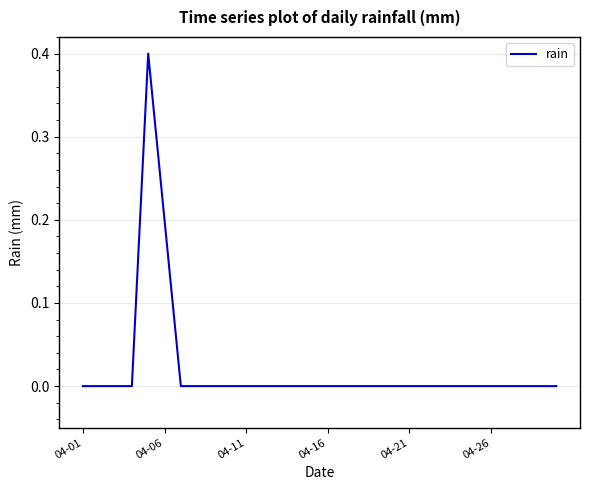

What is the greatest value displayed?

0.4